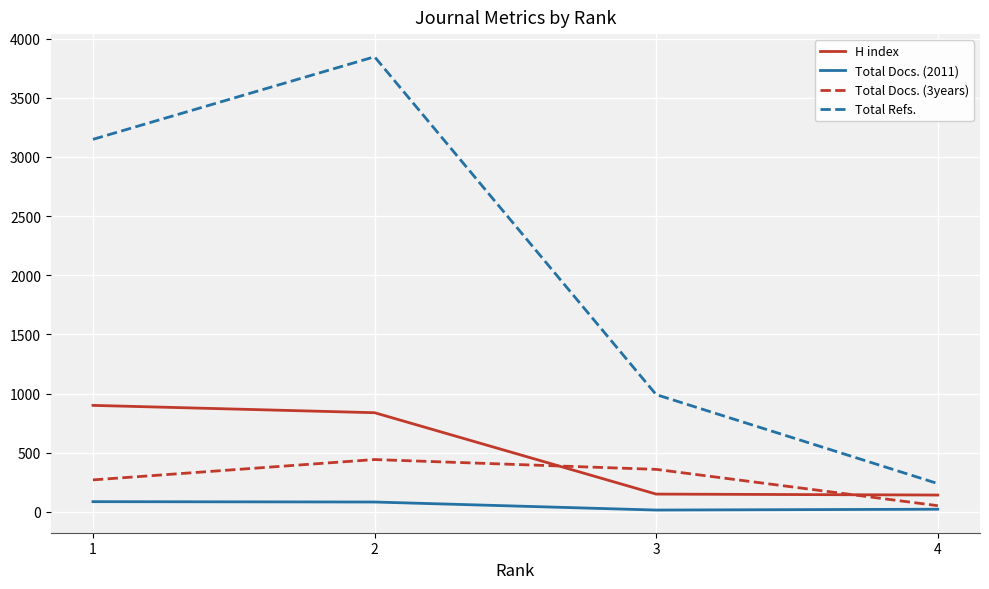

What is the spread (max minus min) of values at 3?

976